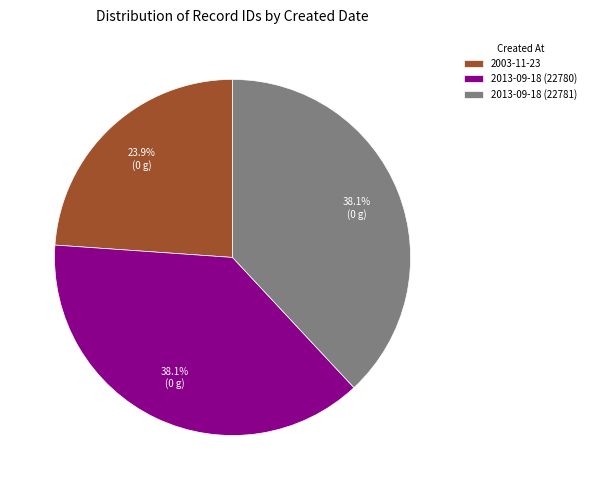

The 2013-09-18 (22780) slice represents 27% of the pie. True or false?

False